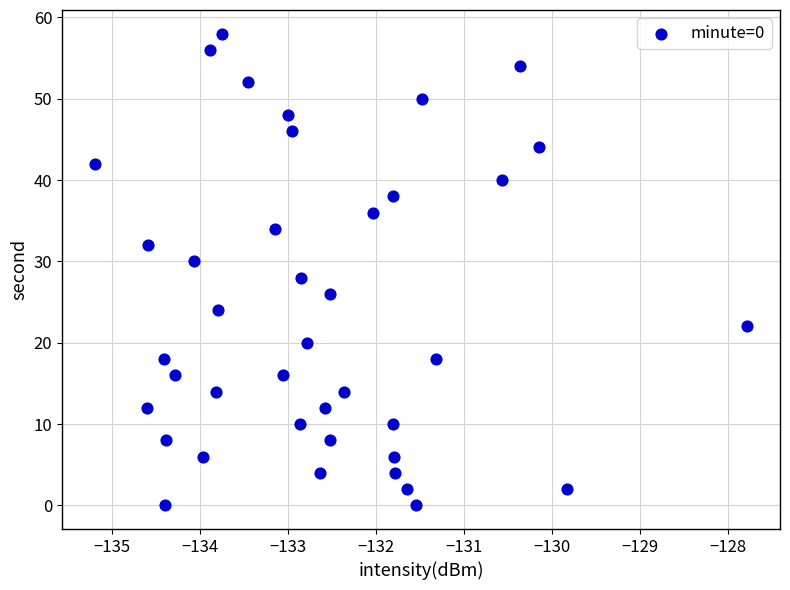

What is the range of Y values (max minus min)?

58